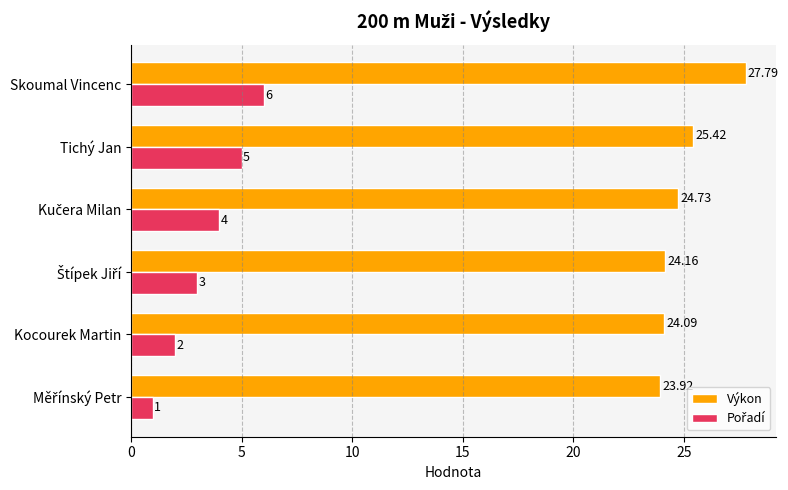

What is the average value of the Výkon series?

25.0